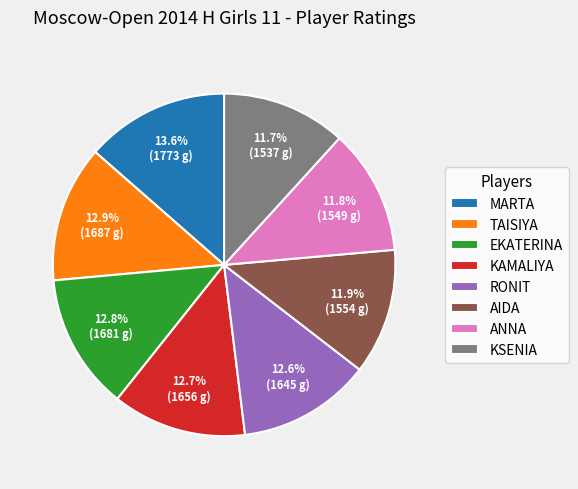

Which has a higher value, EKATERINA or ANNA?

EKATERINA